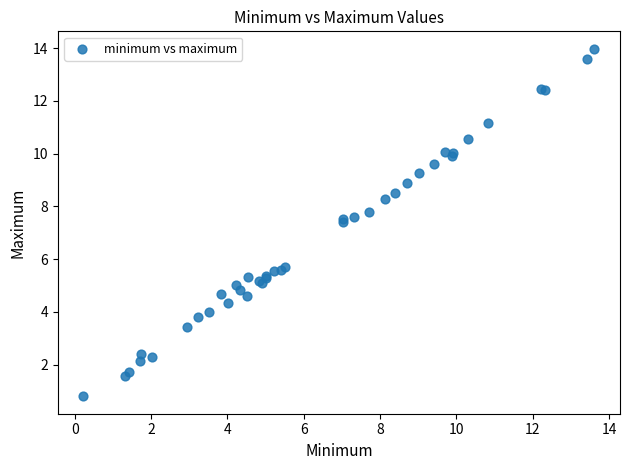

What Y value in the scatter plot is closest to 7?

7.4